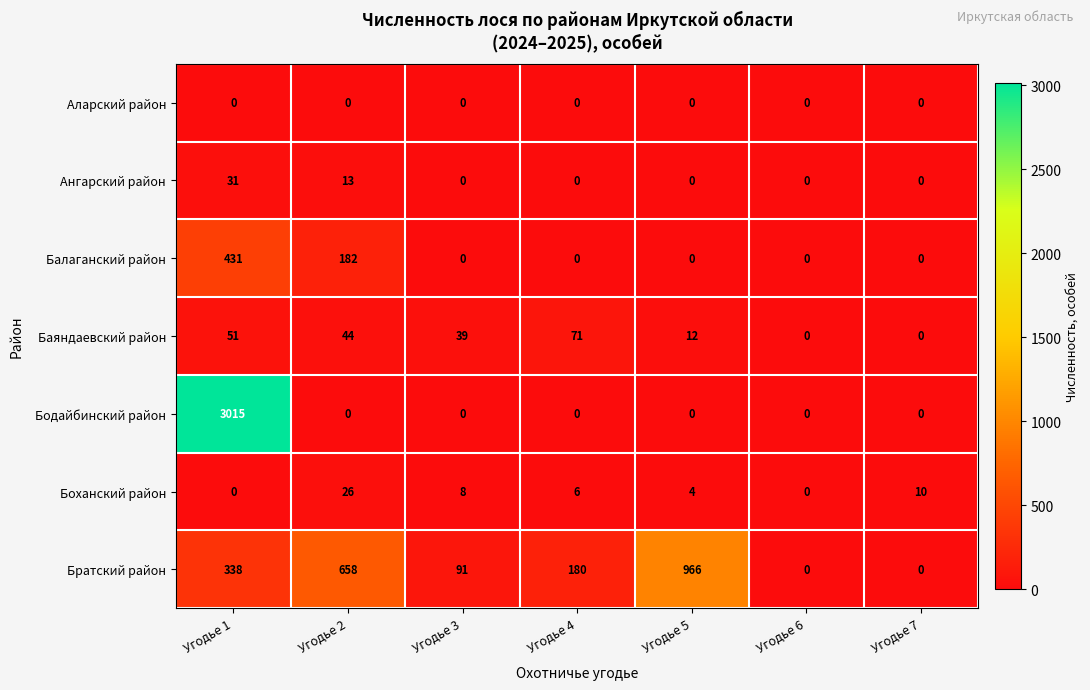

What is the total value across all series at Угодье 3?

138